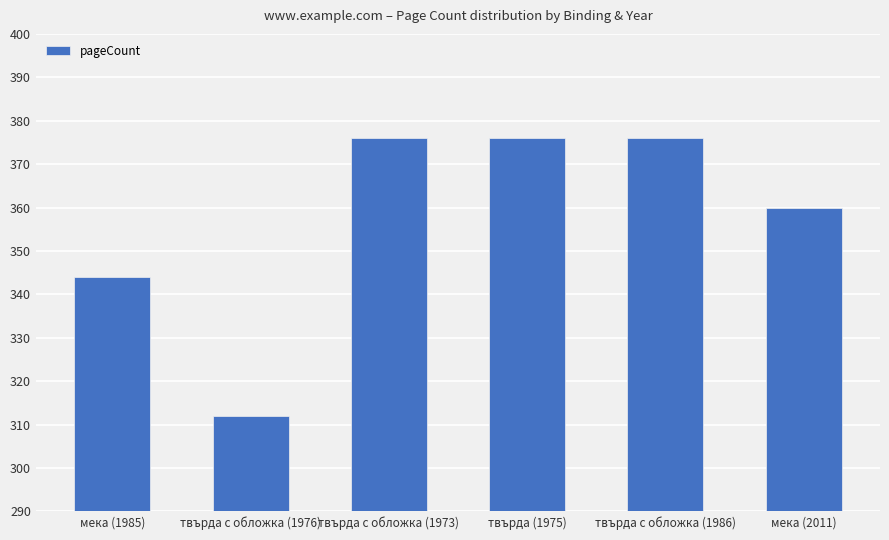

Reading left to right, extract all data points from this chart.

344	312	376	376	376	360